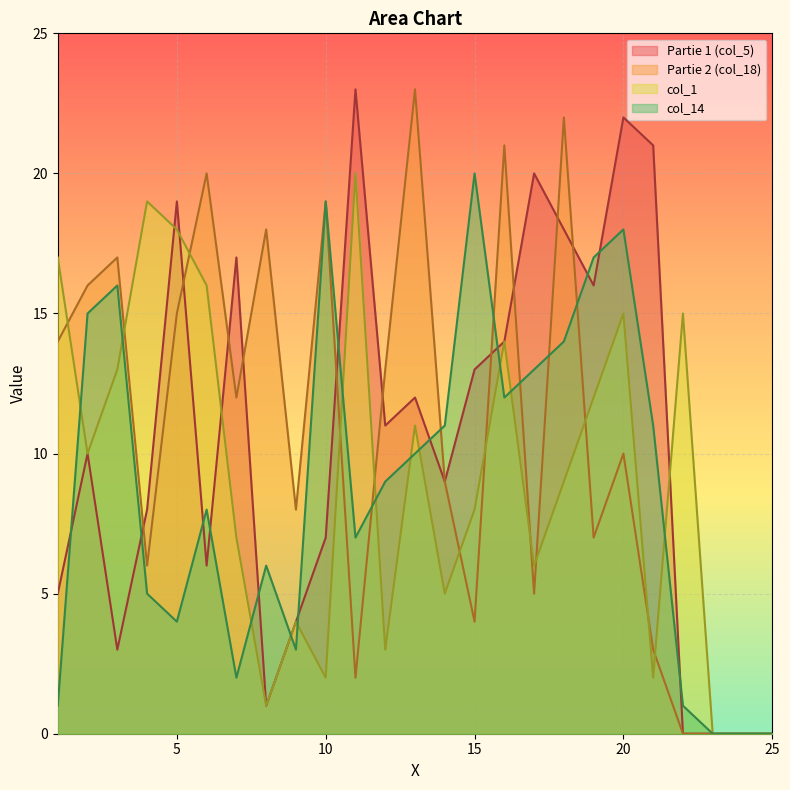

How many interior local valleys does the Partie 2 (col_18) series have?

7